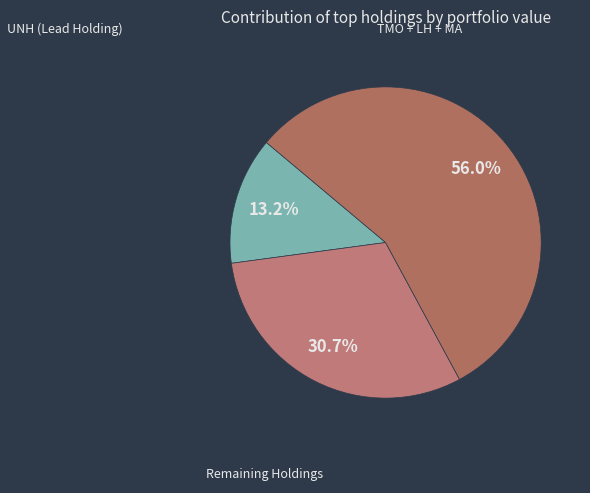

How many segments does this pie chart have?

3